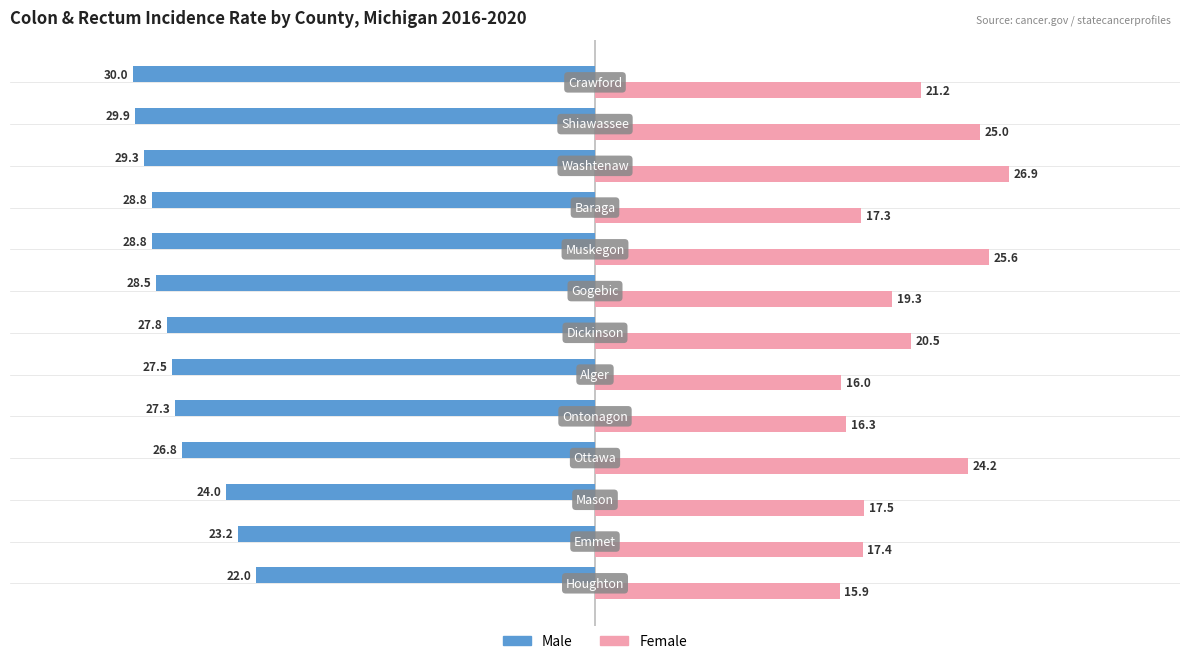

Which series has the largest range (max minus min)?

Female